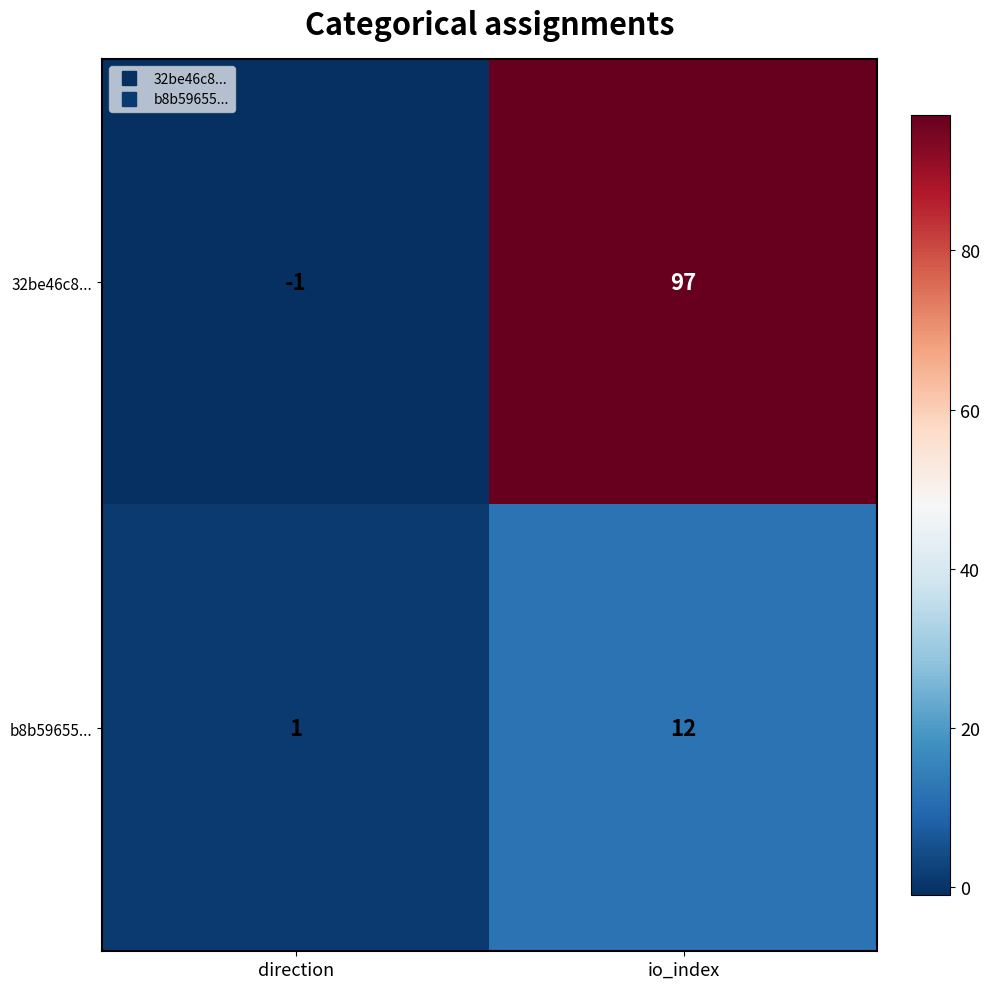

Where is b8b59655... nearest to the value 6?

direction